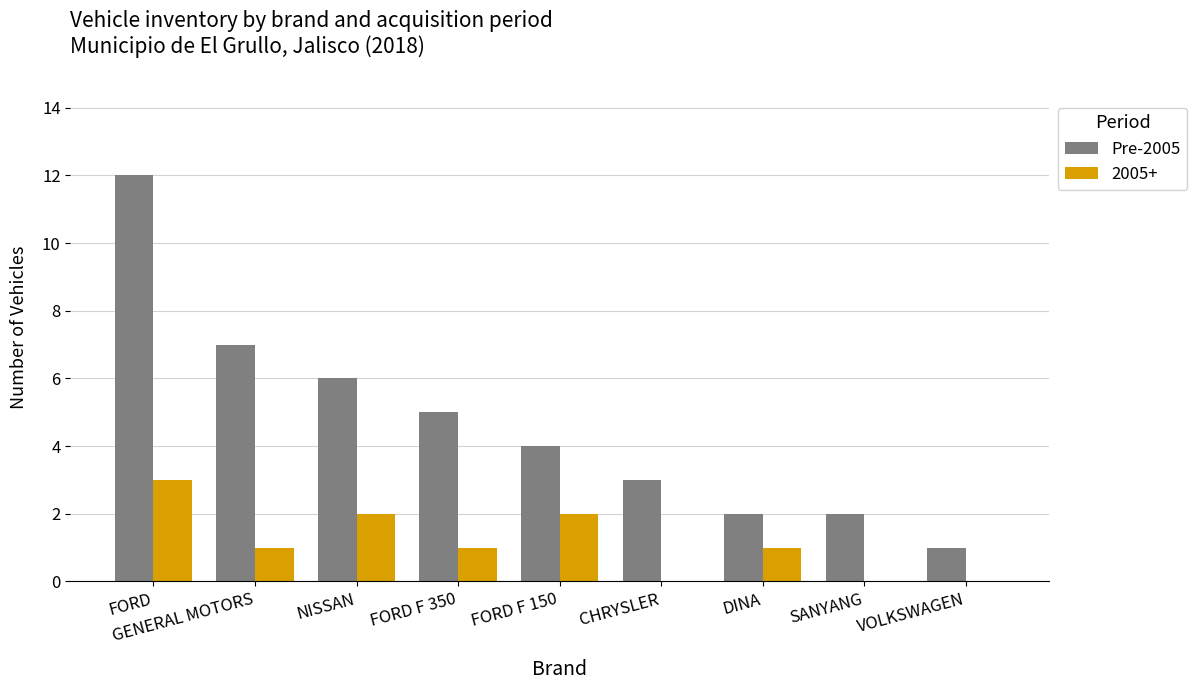

Which series changed the most between GENERAL MOTORS and CHRYSLER?

Pre-2005